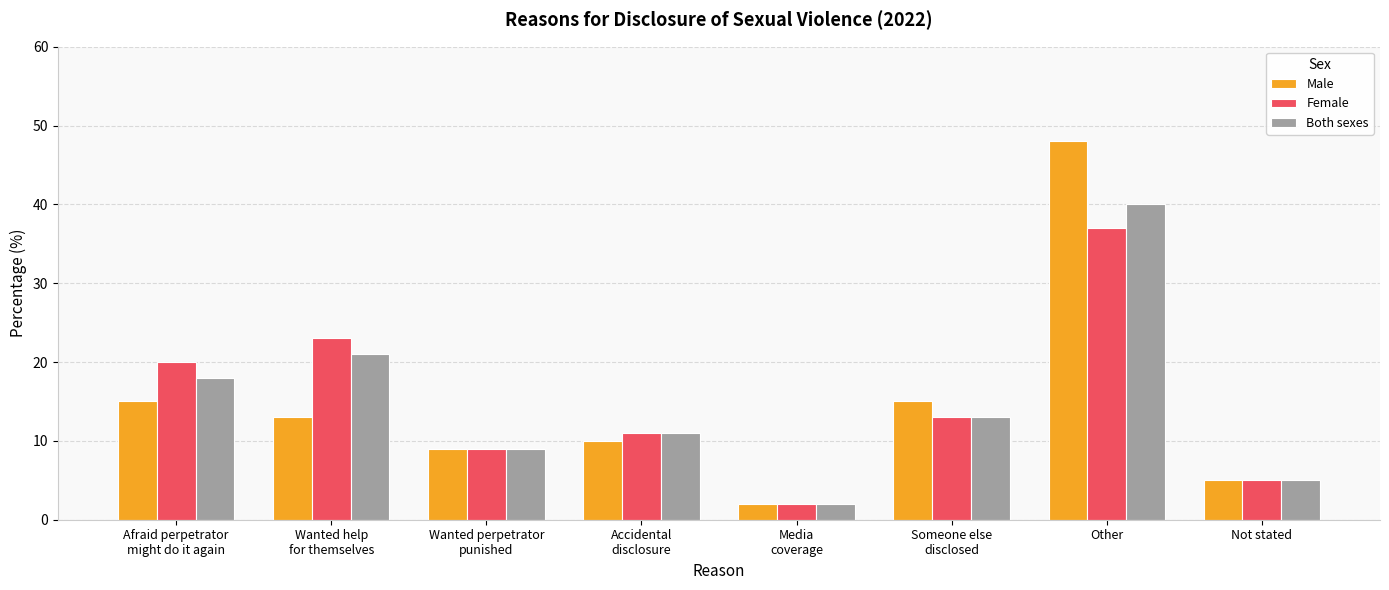

Are the bars horizontal?

No